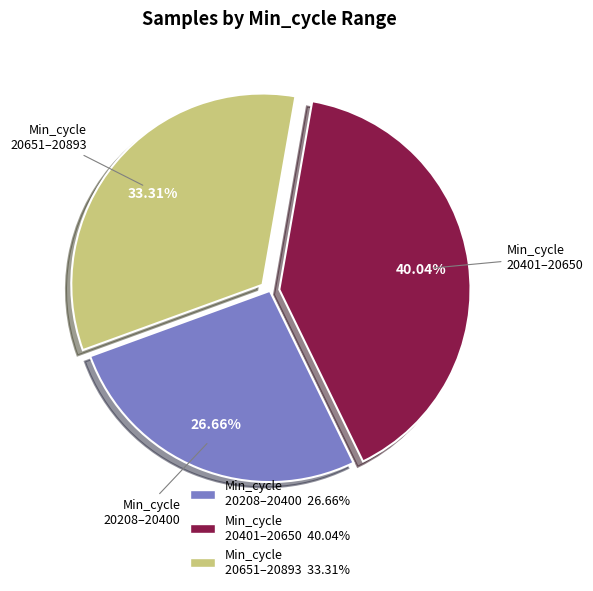

Is there a majority slice in this chart?

No